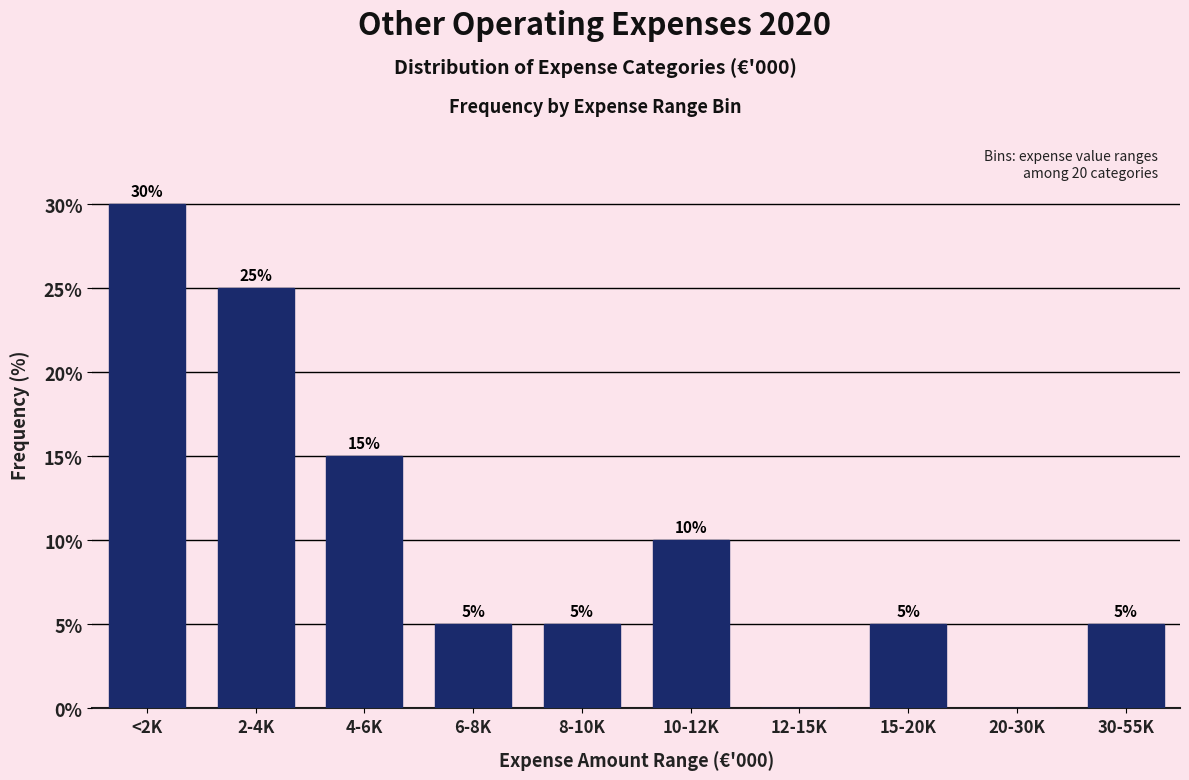

Reading right to left, extract all data points from this chart.

30-55K=5	20-30K=0	15-20K=5	12-15K=0	10-12K=10	8-10K=5	6-8K=5	4-6K=15	2-4K=25	<2K=30